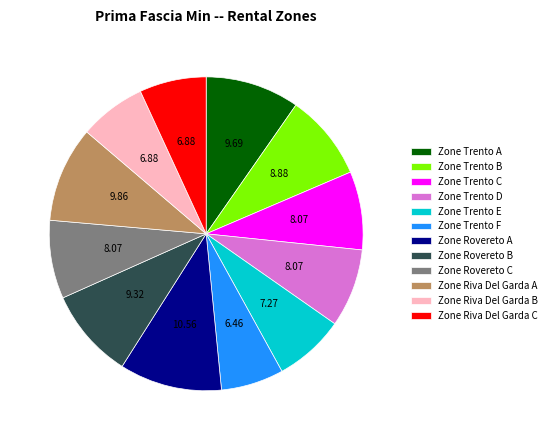

Count the number of slices in the pie.

12